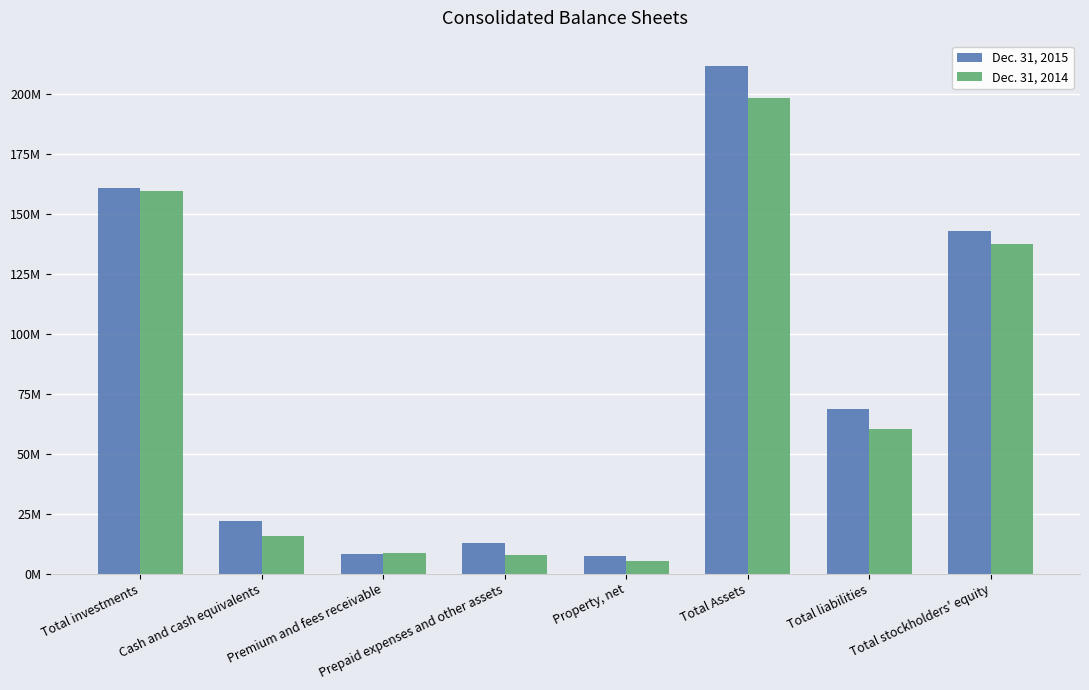

What is the average value of the Dec. 31, 2014 series?

74131724